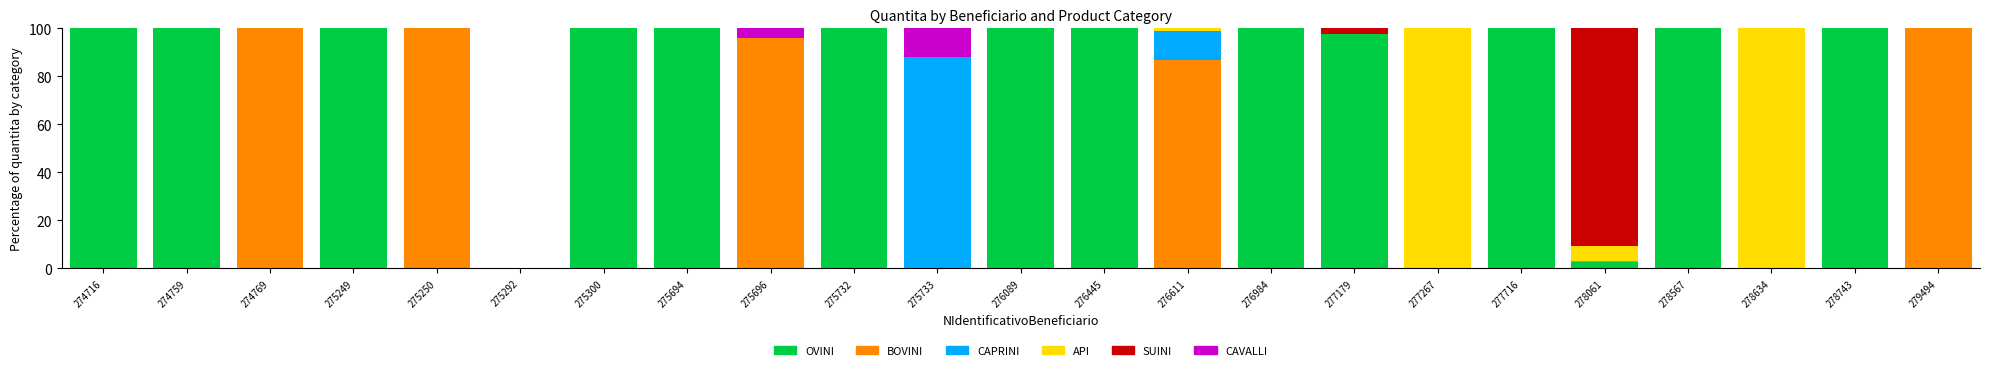

Which series has the largest range (max minus min)?

OVINI